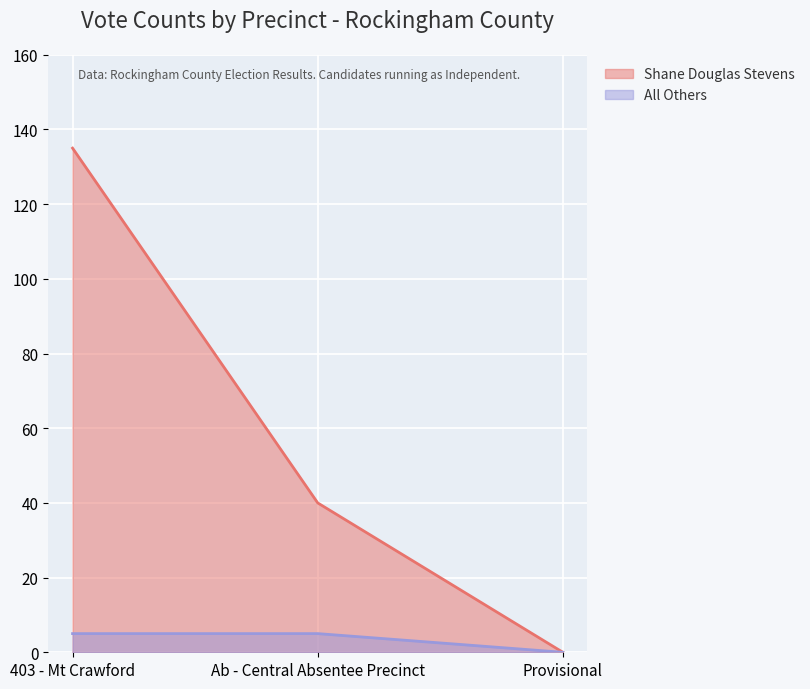

What is the sum of the All Others values at Ab - Central Absentee Precinct and 403 - Mt Crawford?

10